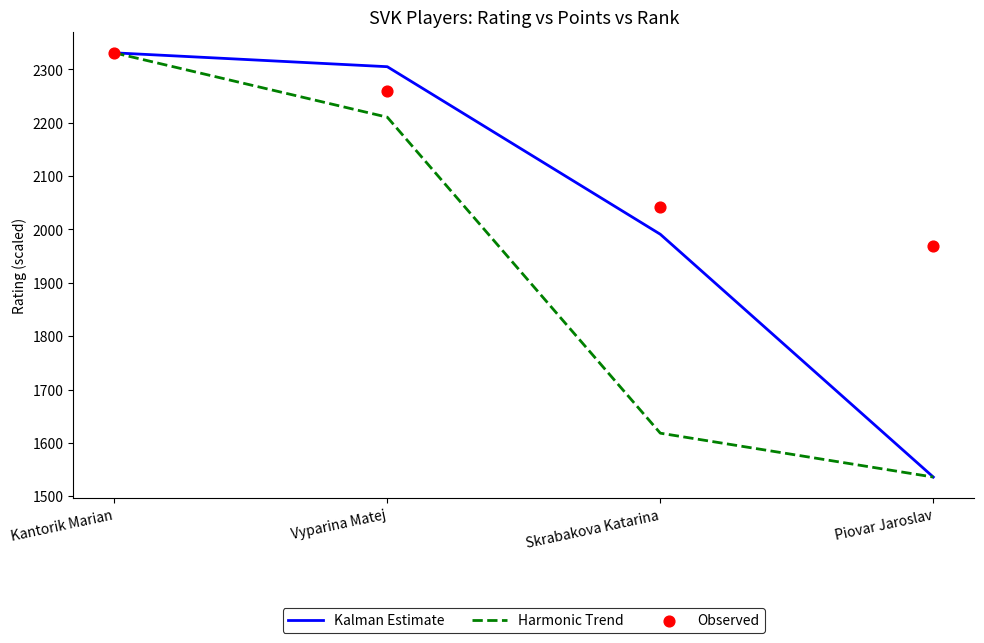

Which series has the widest spread of Y values?

Kalman Estimate